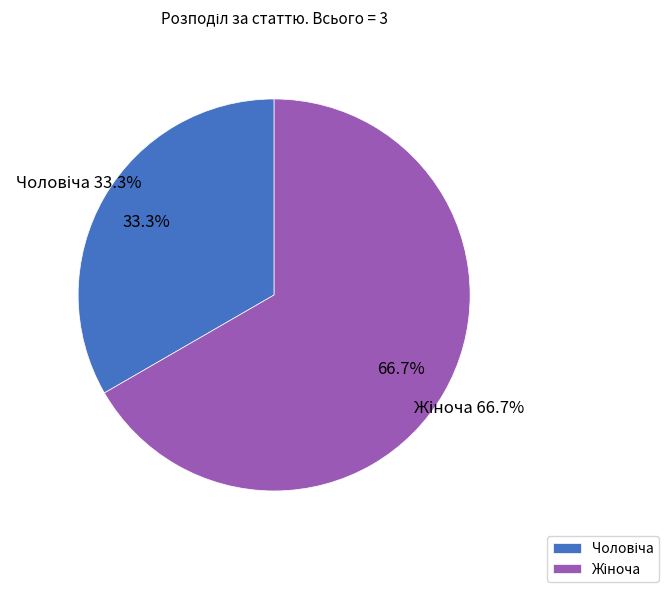

To the nearest percent, what portion does Чоловіча represent?

33%